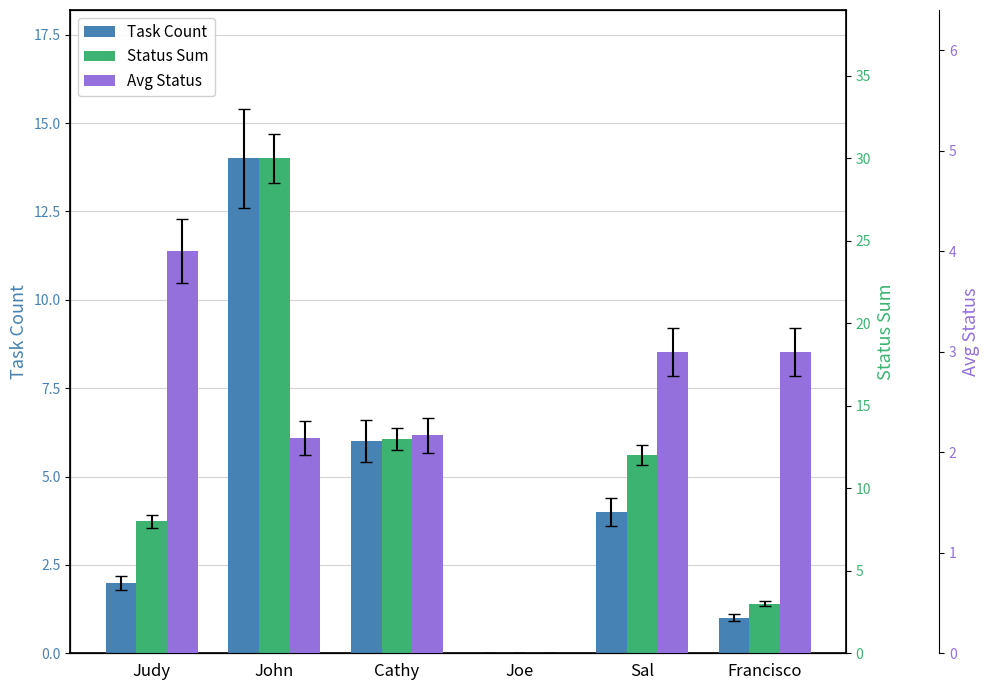

What is the difference between the maximum and minimum values in the Status Sum series?

30.0